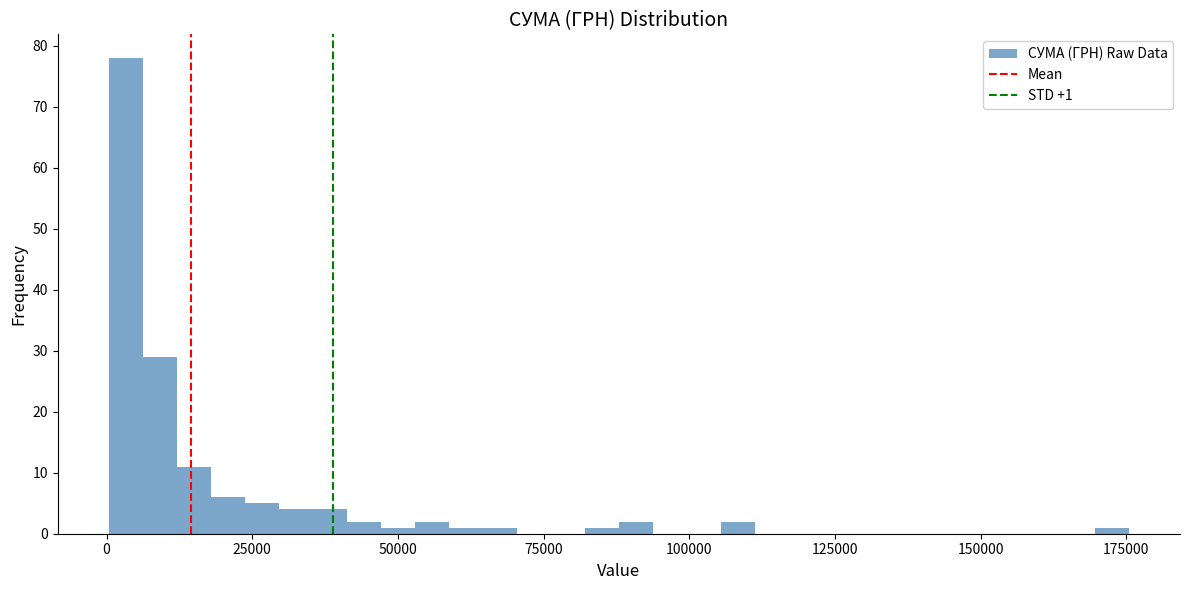

Around what value on the x-axis is the tallest bar? Give the approximate position of its centre, as read against the axis.

5000